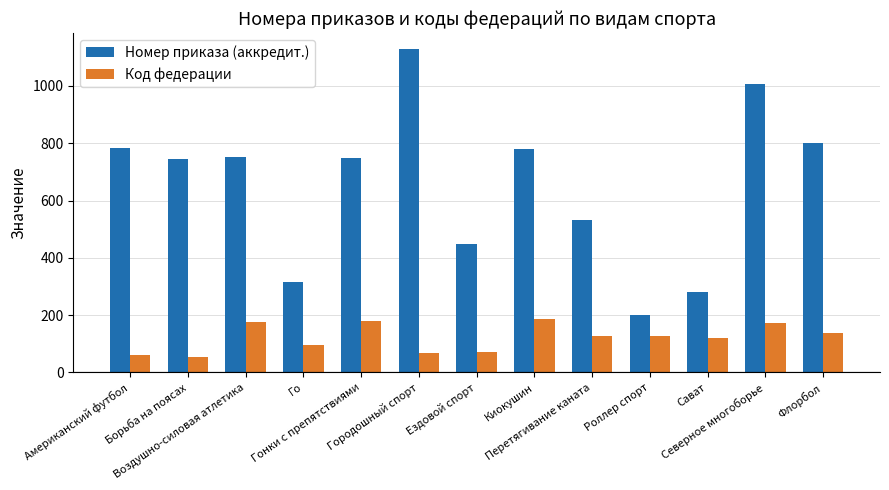

What is the maximum value shown in the chart?

1129